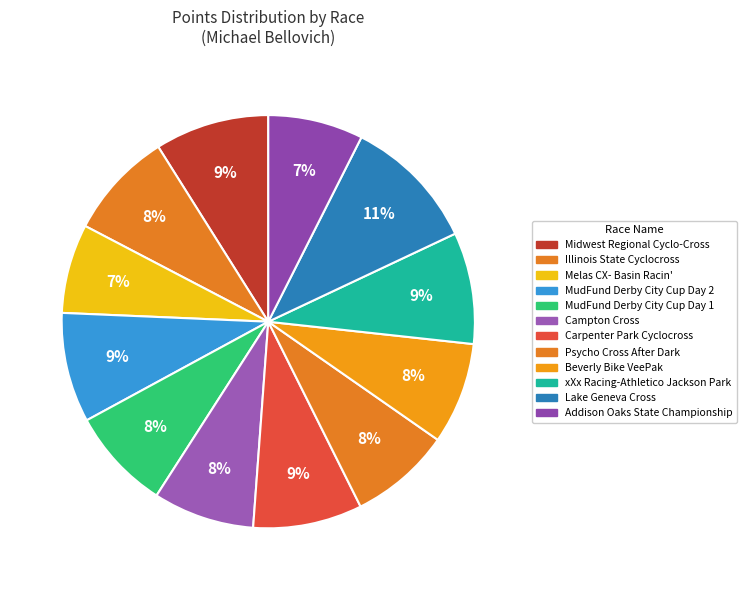

Is there a majority slice in this chart?

No